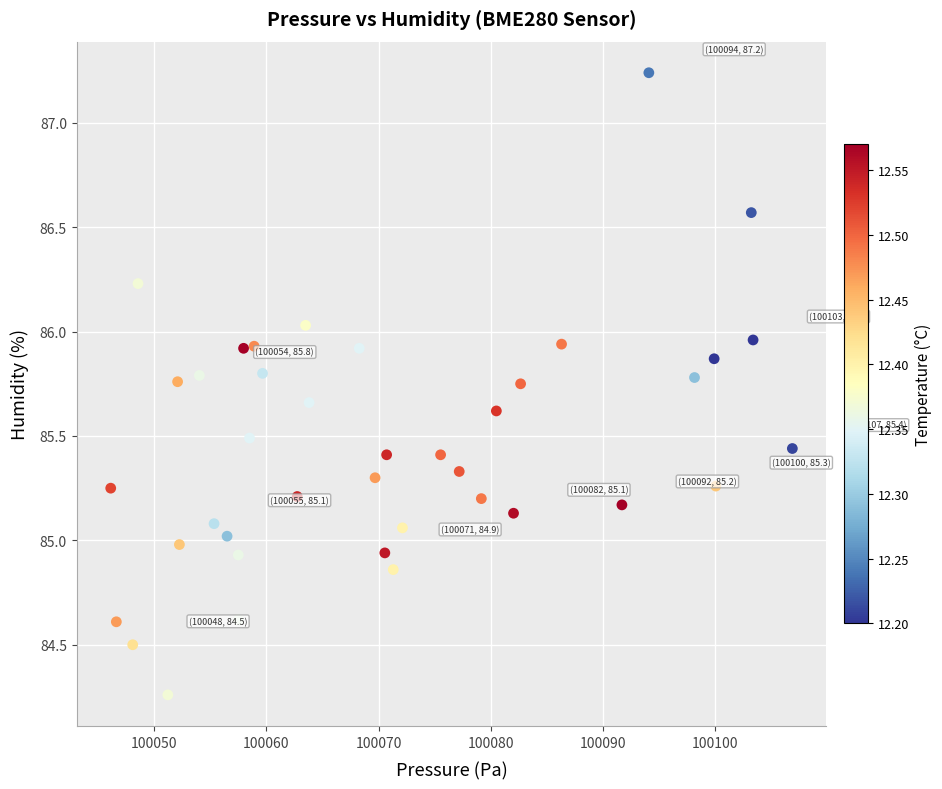

What is the range of Y values (max minus min)?

3.0